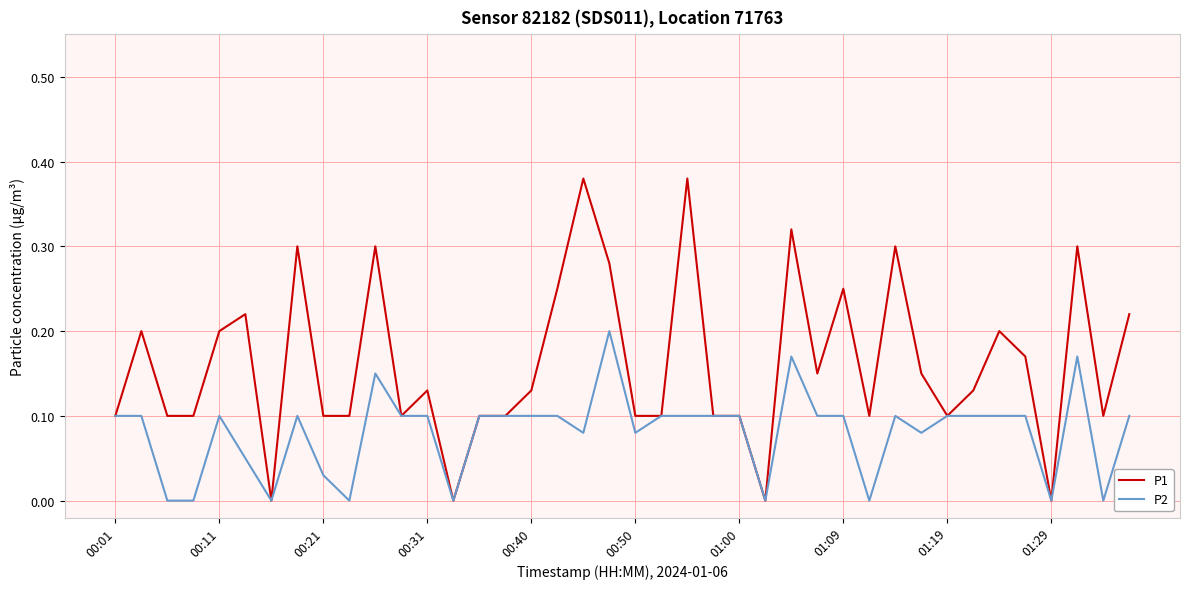

Which series has the largest total across all categories?

P1